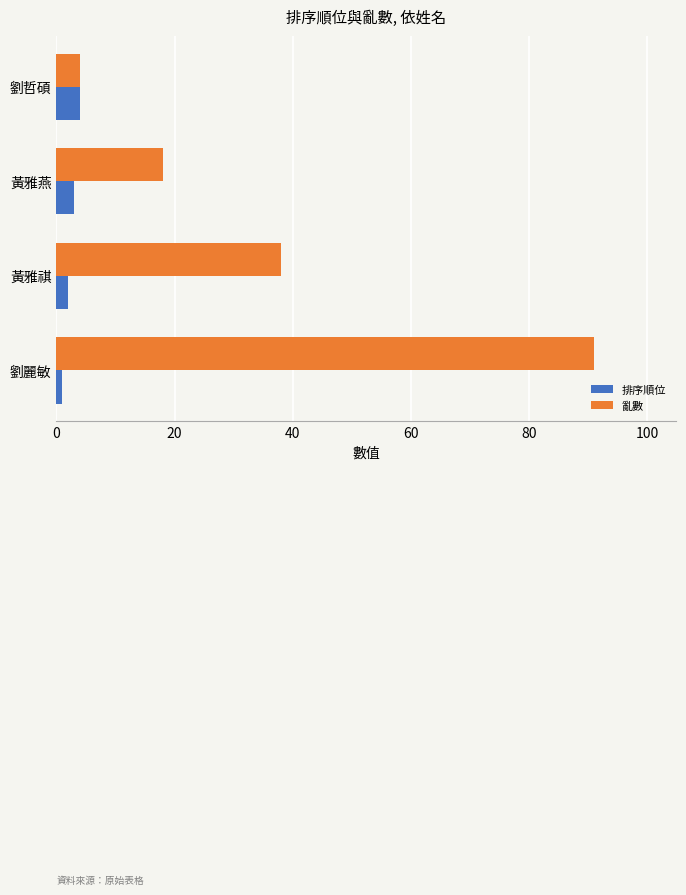

Which series has the widest spread of values?

亂數